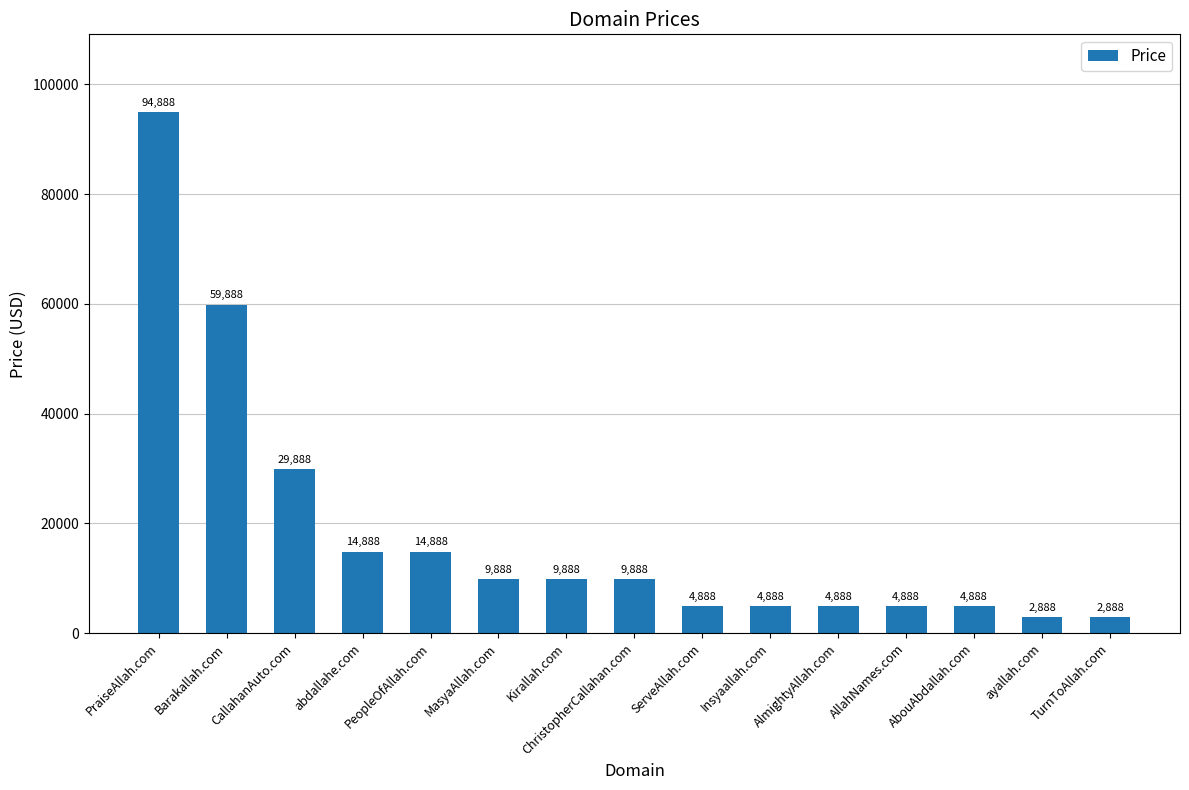

How many categories are shown in the chart?

15